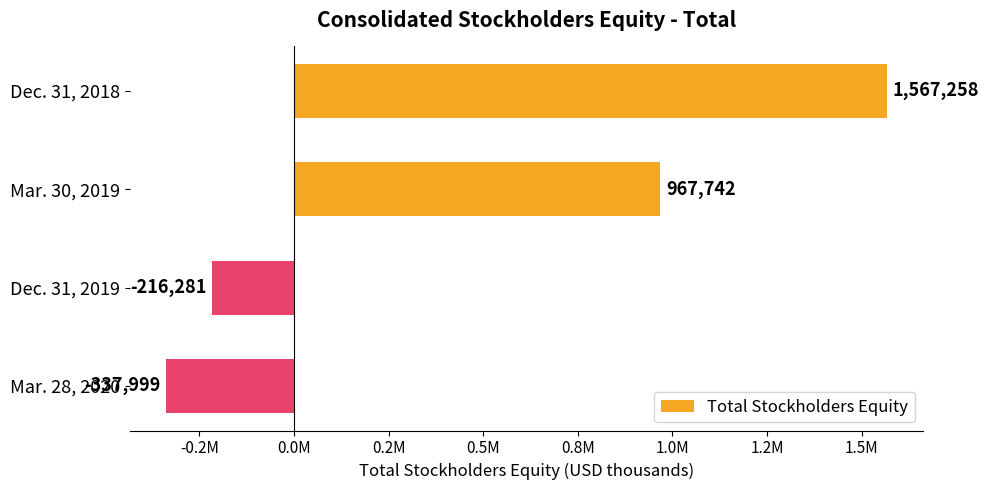

What is the difference between the maximum and minimum values?

1905257